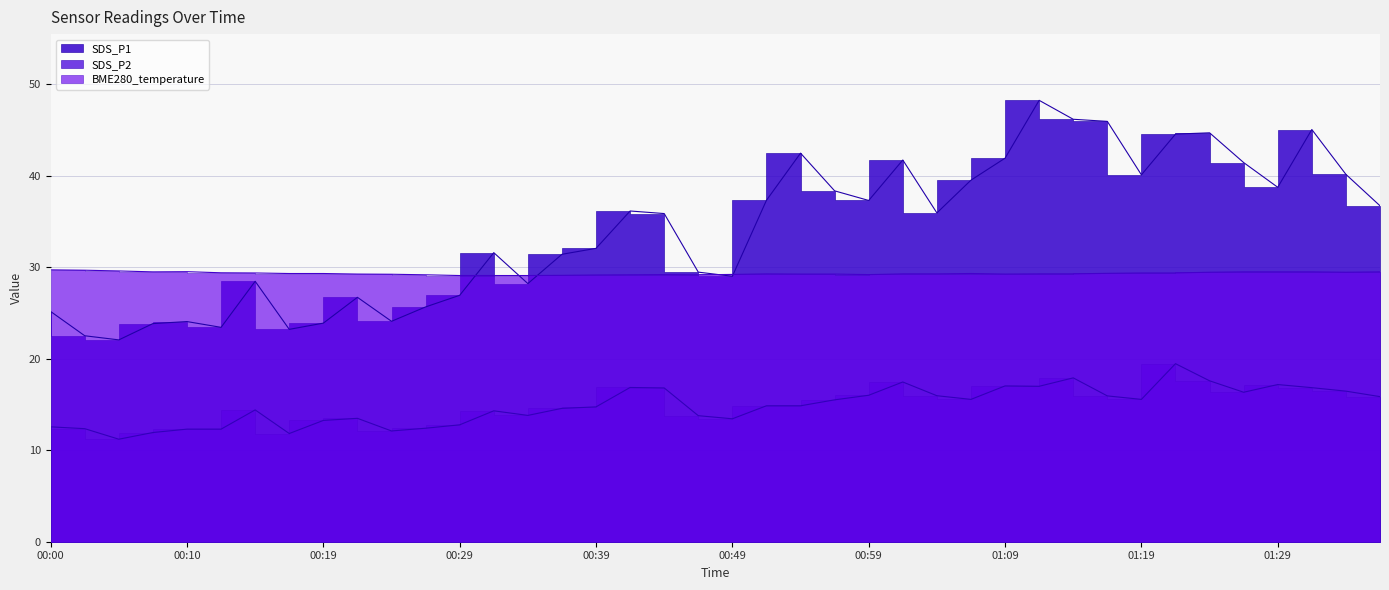

Reading left to right, what are all the values shown in this chart?

SDS_P1: 25.1	22.5	22.1	23.8	24.1	23.4	28.4	23.2	23.9	26.7	24.1	25.6	26.9	31.6	28.2	31.4	32.0	36.1	35.9	29.4	29.0	37.3	42.5	38.3	37.3	41.7	35.9	39.5	41.9	48.2	46.1	45.9	40.1	44.5	44.7	41.4	38.7	45.0	40.1	36.7
SDS_P2: 12.6	12.3	11.2	11.9	12.3	12.3	14.4	11.8	13.2	13.5	12.1	12.4	12.8	14.3	13.8	14.6	14.7	16.9	16.8	13.8	13.4	14.8	14.8	15.5	16.0	17.4	15.9	15.6	17.0	17.0	17.9	15.9	15.6	19.4	17.6	16.3	17.2	16.8	16.4	15.8
BME280_temperature: 29.7	29.7	29.6	29.5	29.5	29.4	29.4	29.3	29.3	29.2	29.2	29.2	29.1	29.1	29.1	29.1	29.1	29.2	29.2	29.2	29.2	29.3	29.2	29.2	29.2	29.3	29.3	29.3	29.2	29.3	29.3	29.3	29.4	29.4	29.4	29.5	29.5	29.5	29.4	29.5